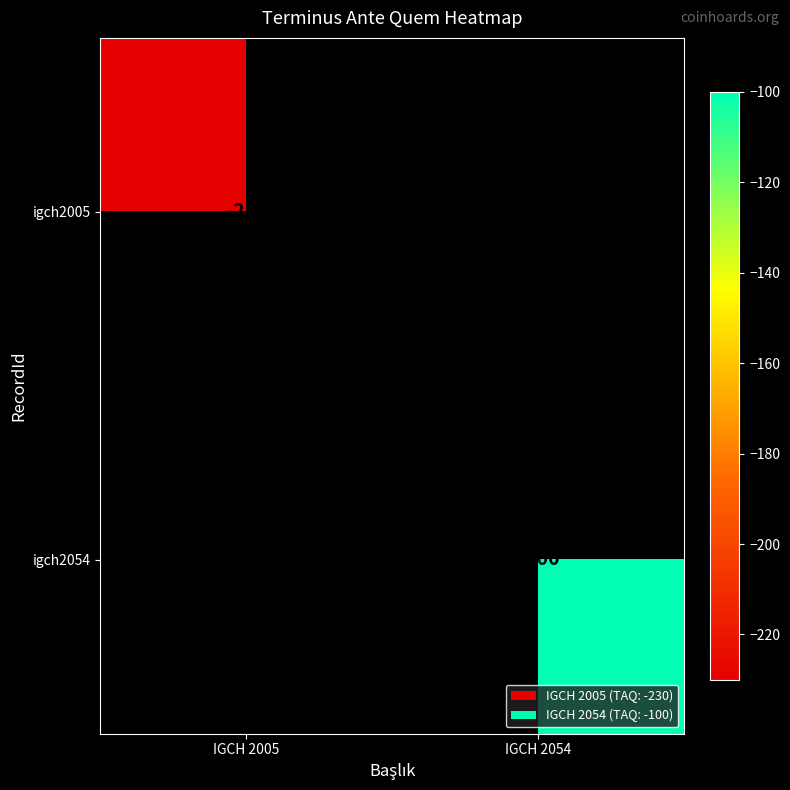

The igch2054 series shows -100 at IGCH 2054. True or false?

True